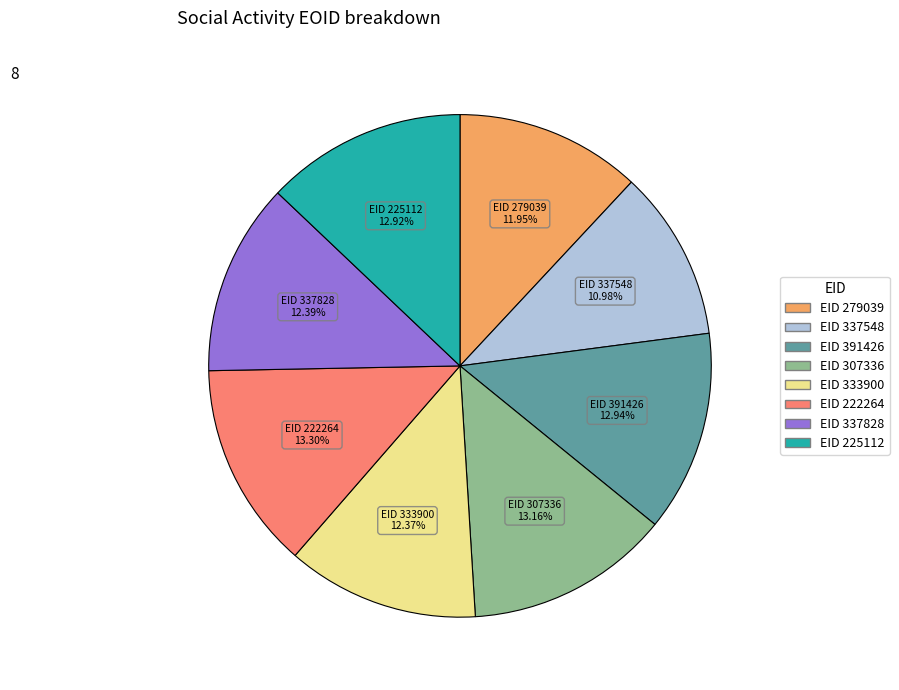

Is there any slice that represents more than half of the pie?

No